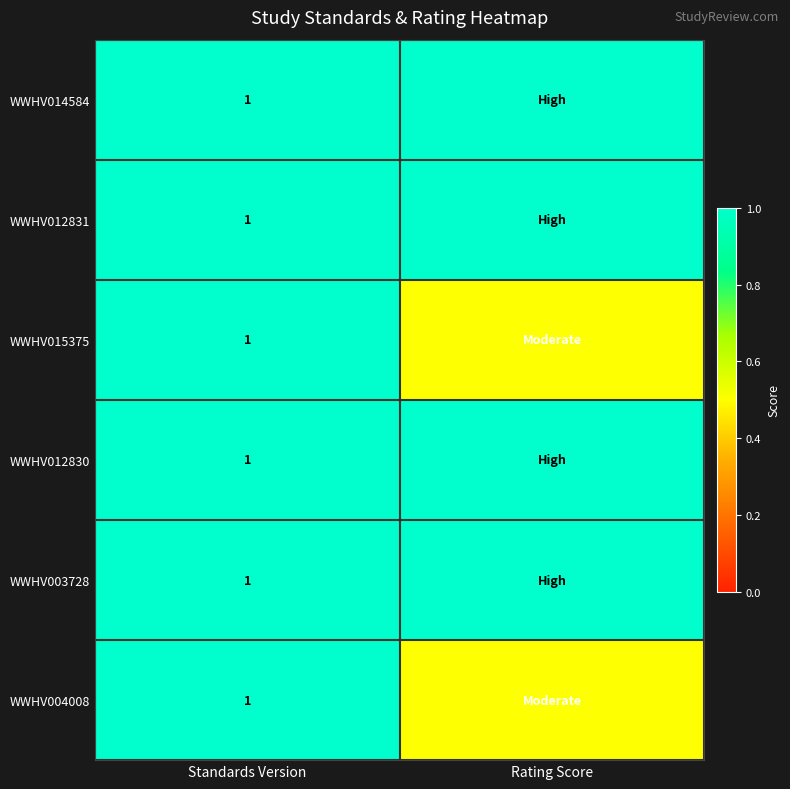

The WWHV012831 series shows 1.0 at Standards Version. True or false?

True